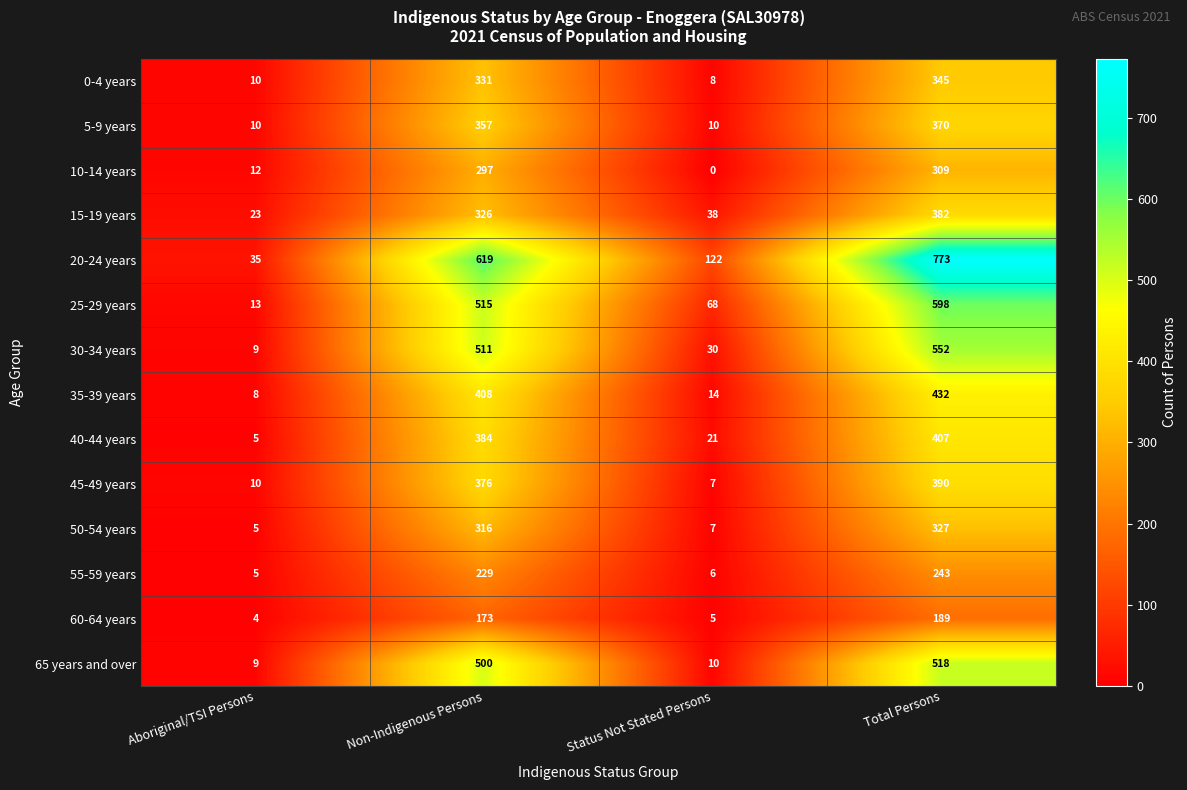

Rank the series by their maximum value, from lowest to highest.

60-64 years, 55-59 years, 10-14 years, 50-54 years, 0-4 years, 5-9 years, 15-19 years, 45-49 years, 40-44 years, 35-39 years, 65 years and over, 30-34 years, 25-29 years, 20-24 years